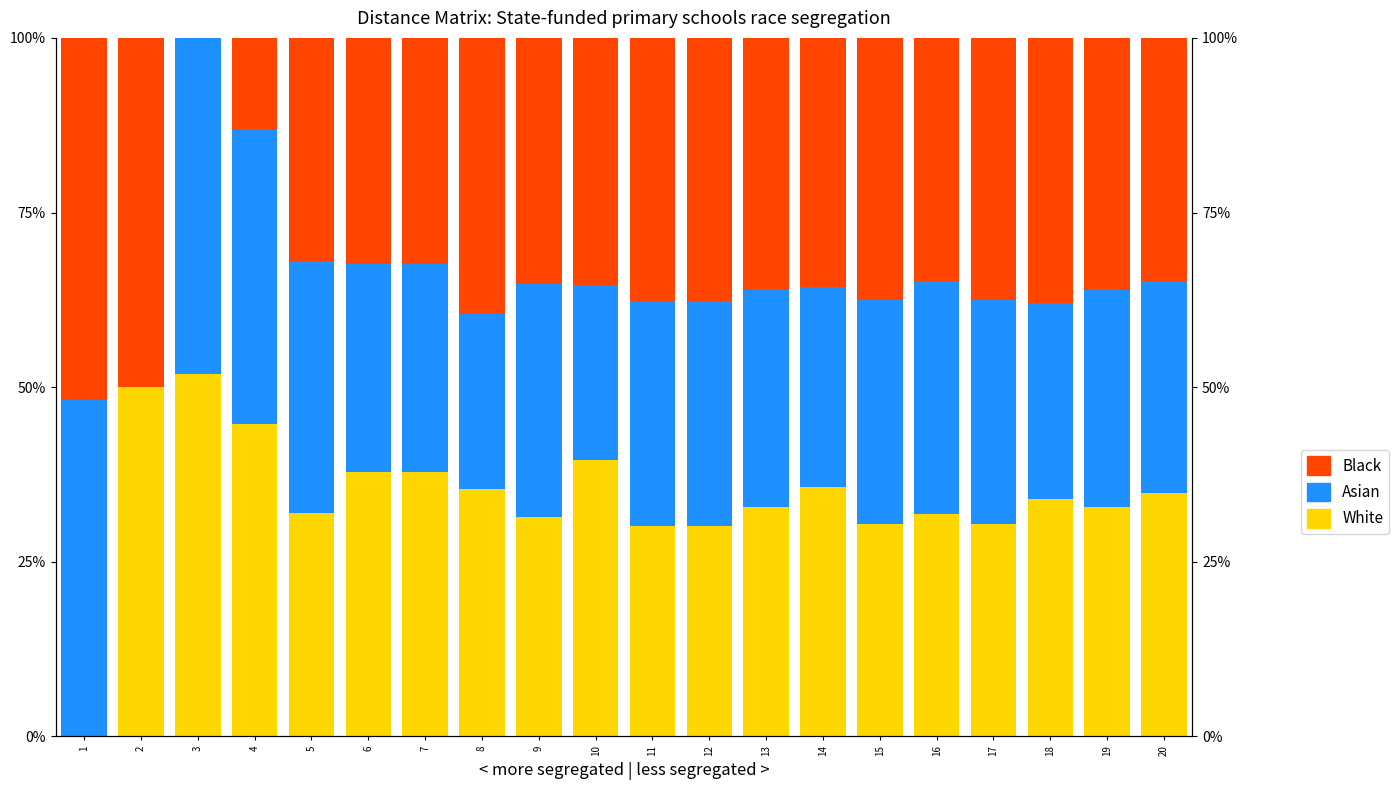

Is it true that Asian equals 49.9 at 15?

False